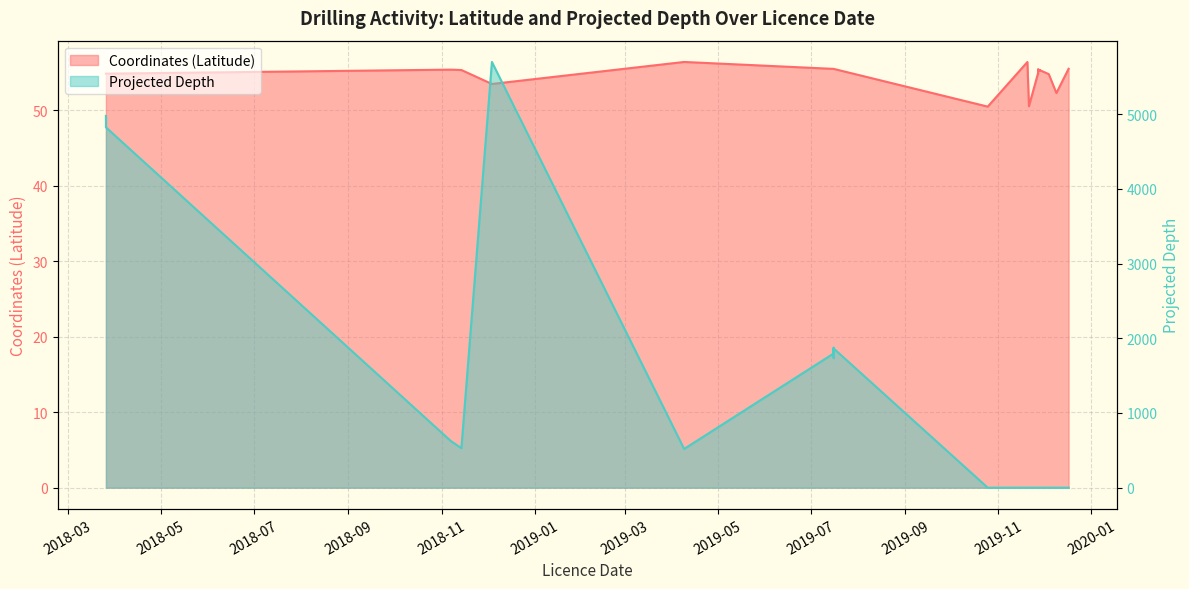

What position from the left is 38?

39